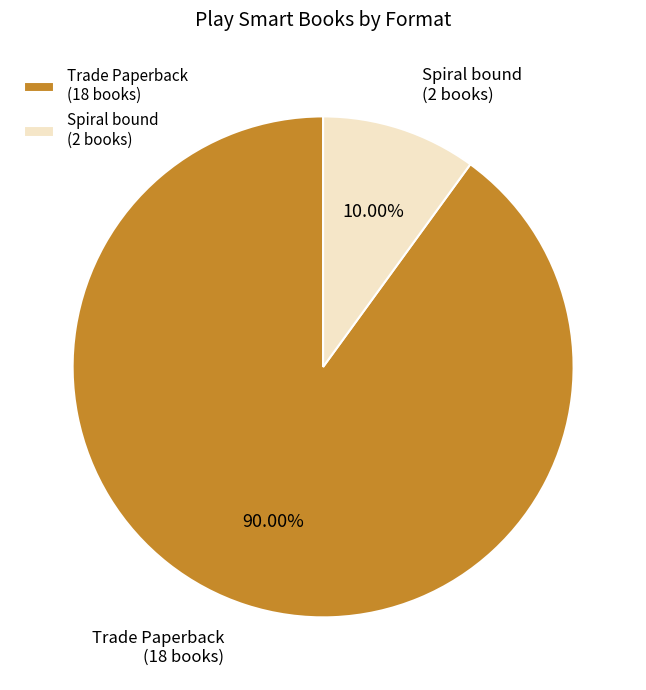

Is it true that Trade Paperback is 98% of the pie?

False